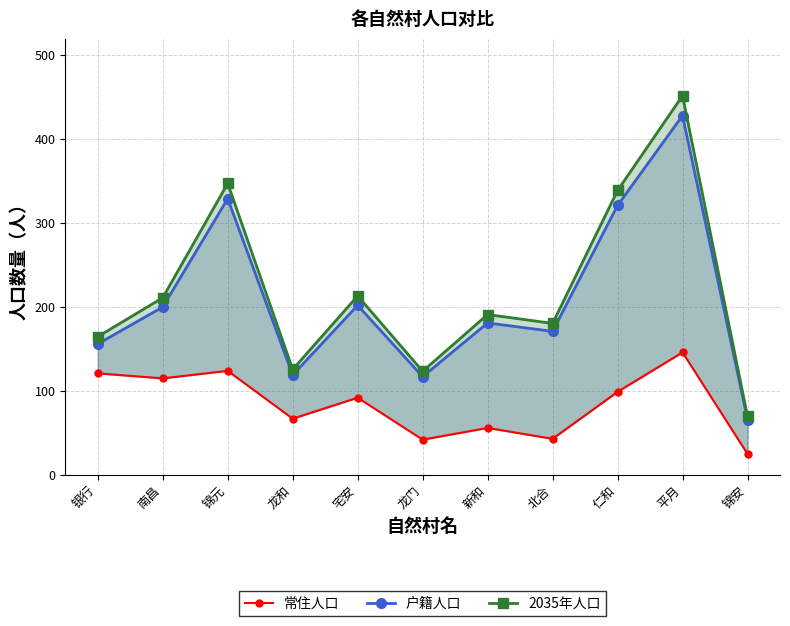

At 新和, list the series in order from smallest to largest.

常住人口, 户籍人口, 2035年人口